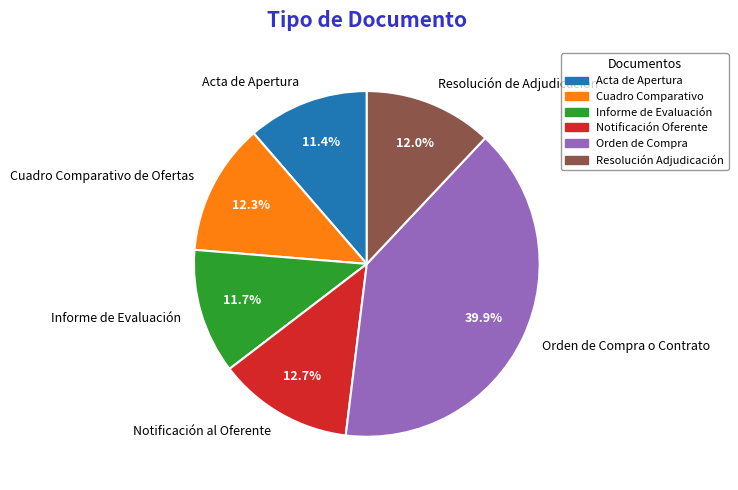

What percentage do Cuadro Comparativo de Ofertas and Acta de Apertura together represent?

23.7%